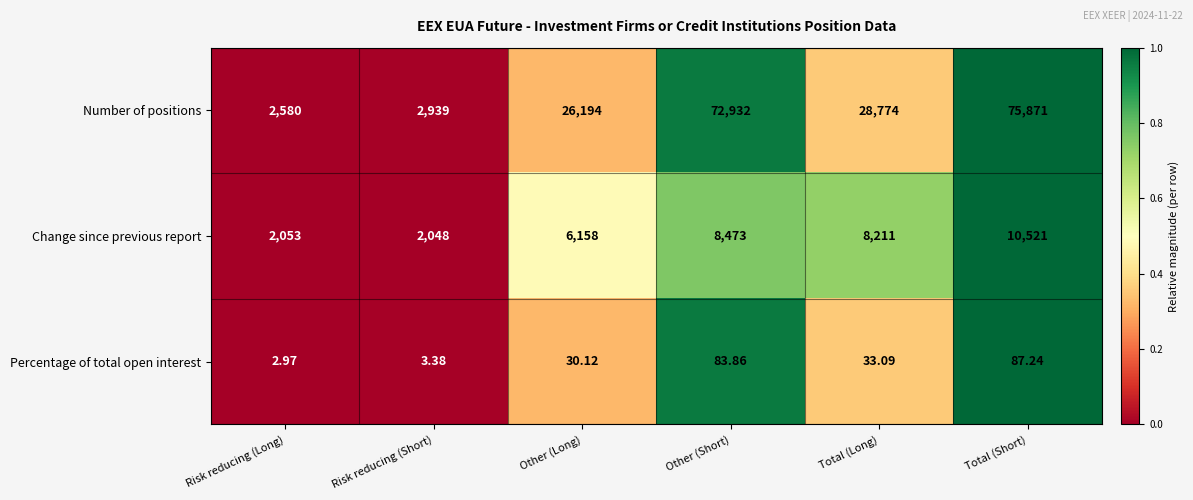

Which series has the largest range (max minus min)?

Number of positions